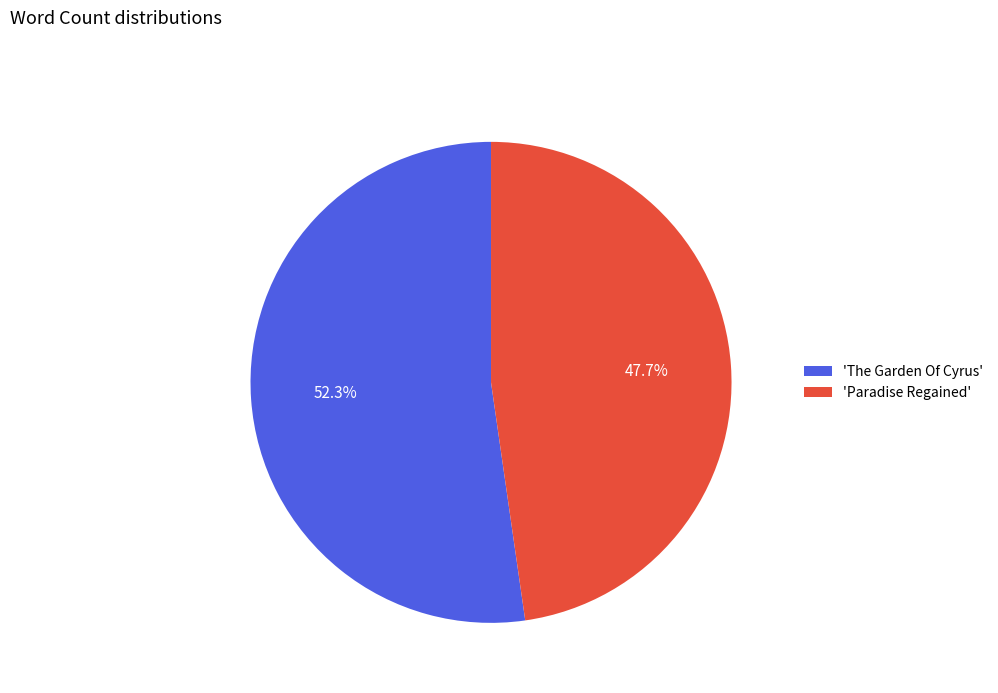

Which slice is the smallest?

'Paradise Regained'